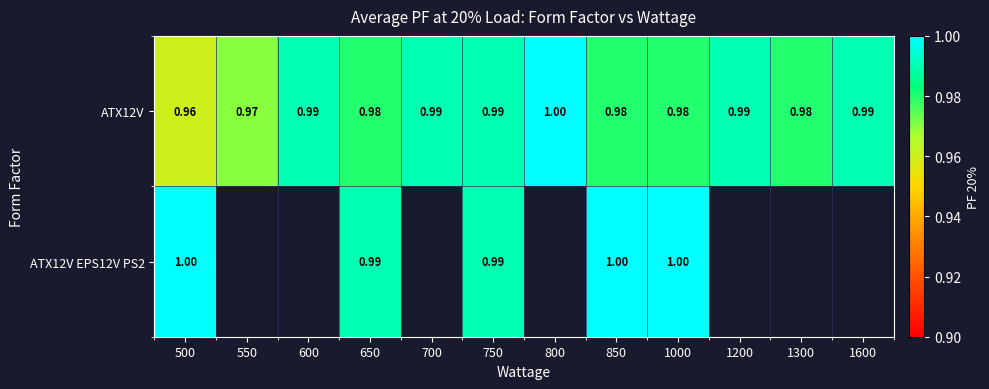

Is the value of ATX12V at 1200 greater than the value of ATX12V EPS12V PS2 at 550?

No